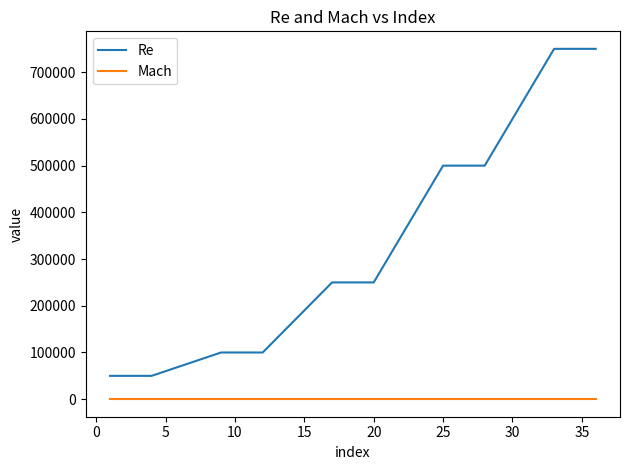

Does the chart display data point markers on the line(s)?

No